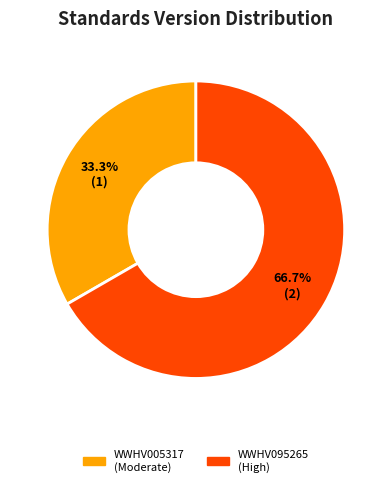

To the nearest percent, what is the difference between the largest and smallest slice percentages?

33%